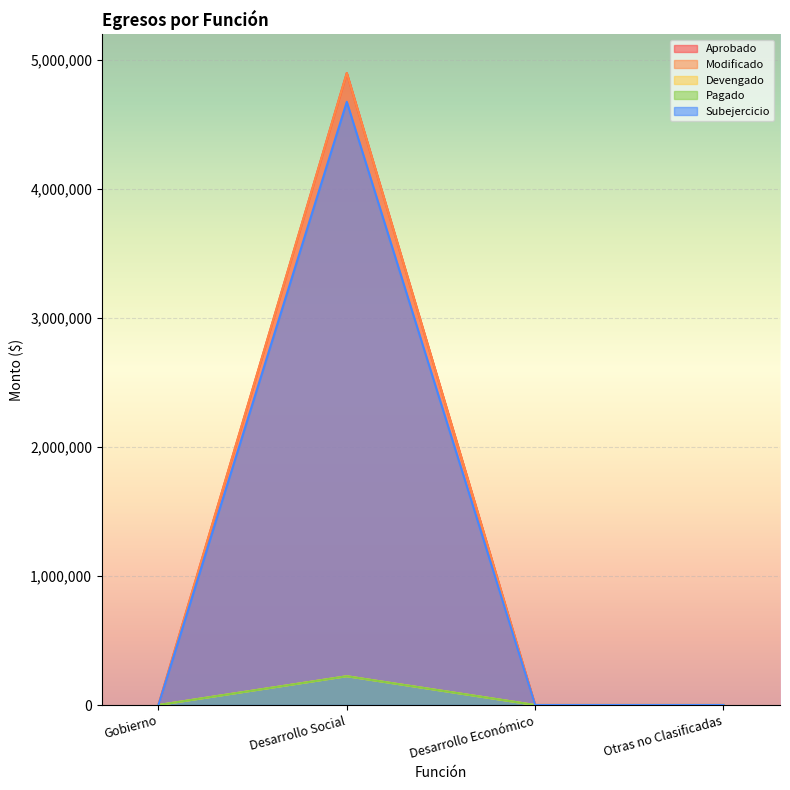

What is the label of the 3rd point from the right?

Desarrollo Social